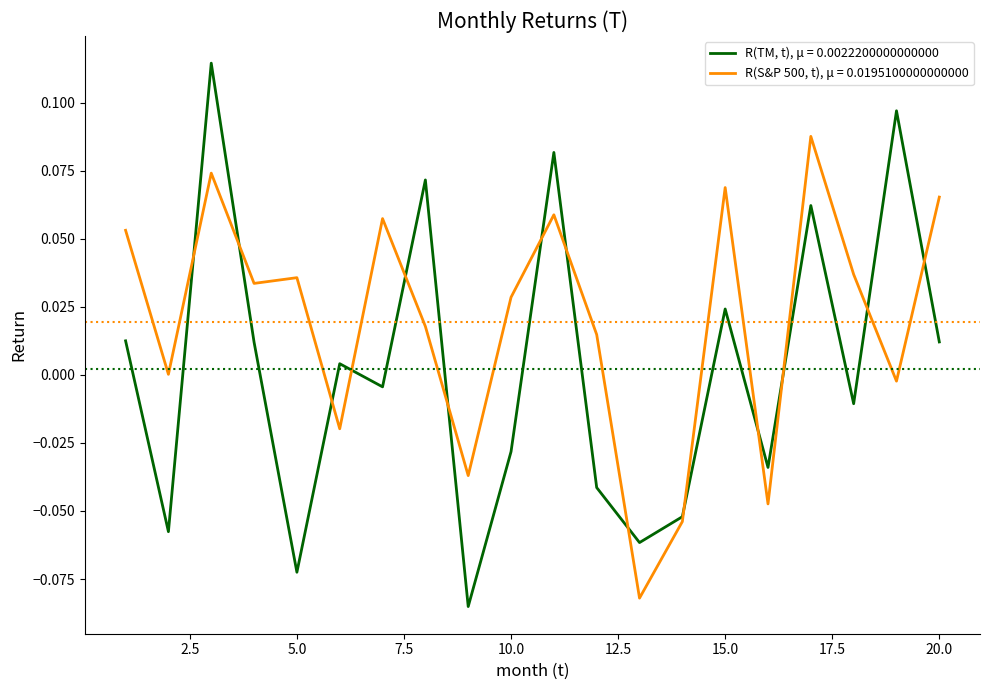

Which series has the largest total across all categories?

R(S&P 500, t), μ = 0.0195100000000000